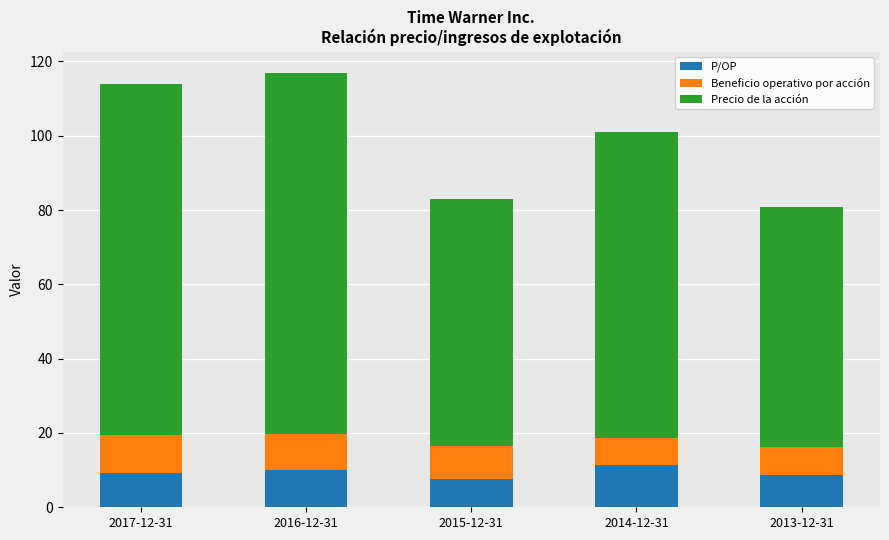

Is it true that P/OP equals 5.8 at 2016-12-31?

False